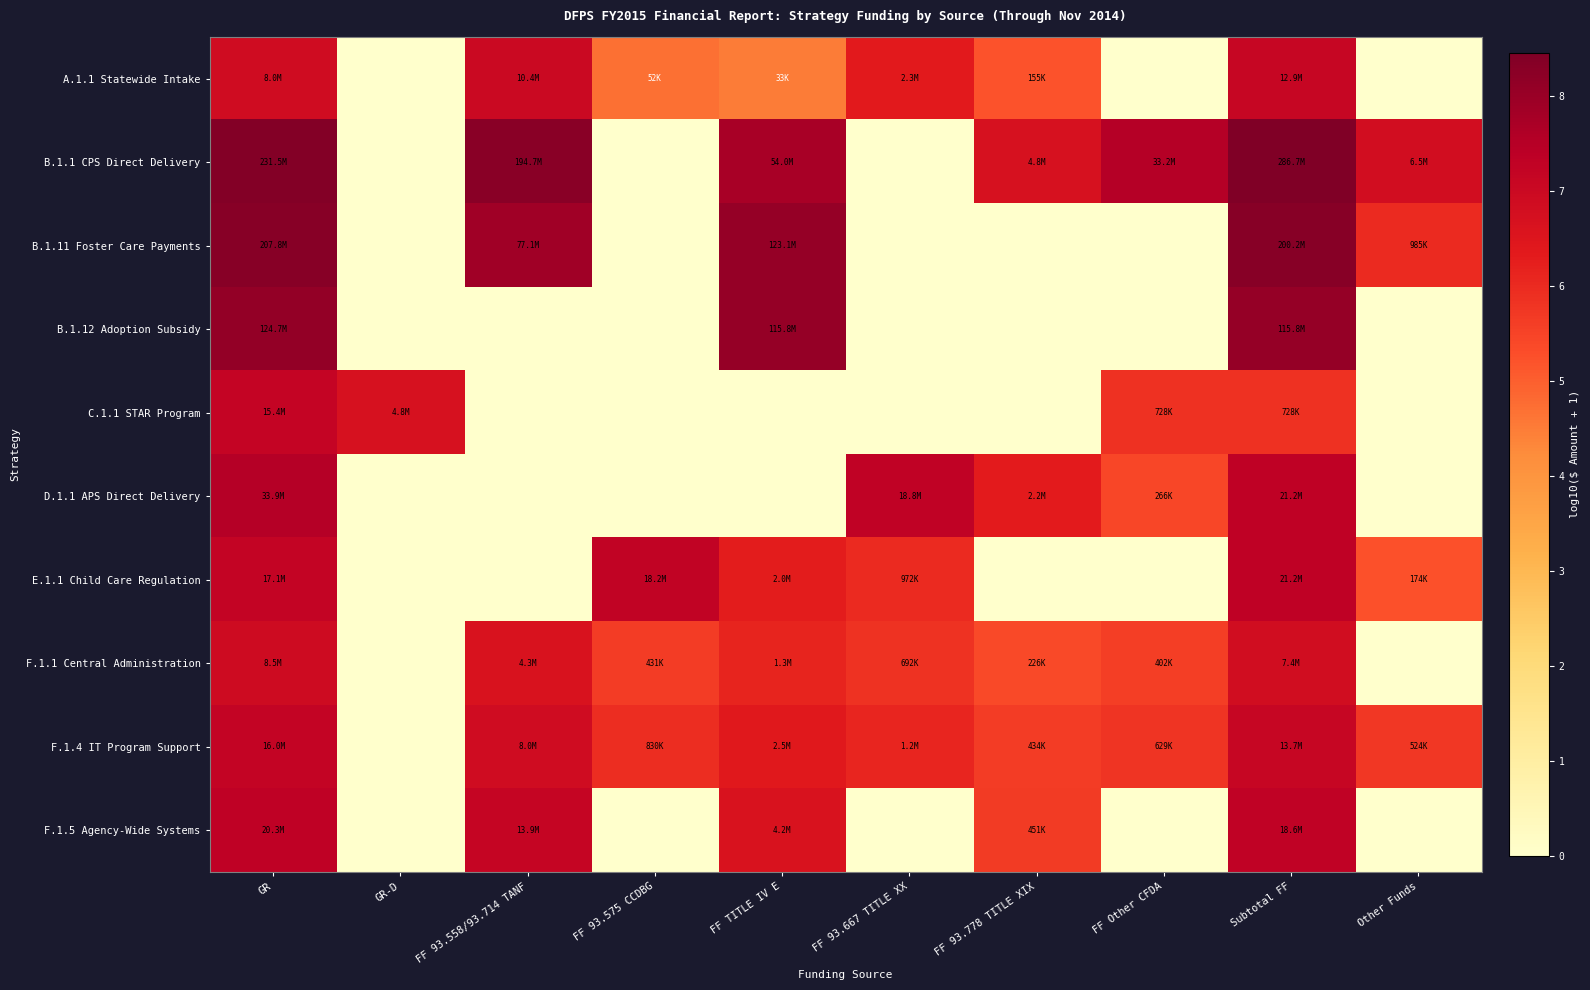

Reading right to left, extract all data points from this chart.

A.1.1 Statewide Intake: Other Funds=0.0	Subtotal FF=7.1	FF Other CFDA=0.0	FF 93.778 TITLE XIX=5.2	FF 93.667 TITLE XX=6.4	FF TITLE IV E=4.5	FF 93.575 CCDBG=4.7	FF 93.558/93.714 TANF=7.0	GR-D=0.0	GR=6.9
B.1.1 CPS Direct Delivery: Other Funds=6.8	Subtotal FF=8.5	FF Other CFDA=7.5	FF 93.778 TITLE XIX=6.7	FF 93.667 TITLE XX=0.0	FF TITLE IV E=7.7	FF 93.575 CCDBG=0.0	FF 93.558/93.714 TANF=8.3	GR-D=0.0	GR=8.4
B.1.11 Foster Care Payments: Other Funds=6.0	Subtotal FF=8.3	FF Other CFDA=0.0	FF 93.778 TITLE XIX=0.0	FF 93.667 TITLE XX=0.0	FF TITLE IV E=8.1	FF 93.575 CCDBG=0.0	FF 93.558/93.714 TANF=7.9	GR-D=0.0	GR=8.3
B.1.12 Adoption Subsidy: Other Funds=0.0	Subtotal FF=8.1	FF Other CFDA=0.0	FF 93.778 TITLE XIX=0.0	FF 93.667 TITLE XX=0.0	FF TITLE IV E=8.1	FF 93.575 CCDBG=0.0	FF 93.558/93.714 TANF=0.0	GR-D=0.0	GR=8.1
C.1.1 STAR Program: Other Funds=0.0	Subtotal FF=5.9	FF Other CFDA=5.9	FF 93.778 TITLE XIX=0.0	FF 93.667 TITLE XX=0.0	FF TITLE IV E=0.0	FF 93.575 CCDBG=0.0	FF 93.558/93.714 TANF=0.0	GR-D=6.7	GR=7.2
D.1.1 APS Direct Delivery: Other Funds=0.0	Subtotal FF=7.3	FF Other CFDA=5.4	FF 93.778 TITLE XIX=6.3	FF 93.667 TITLE XX=7.3	FF TITLE IV E=0.0	FF 93.575 CCDBG=0.0	FF 93.558/93.714 TANF=0.0	GR-D=0.0	GR=7.5
E.1.1 Child Care Regulation: Other Funds=5.2	Subtotal FF=7.3	FF Other CFDA=0.0	FF 93.778 TITLE XIX=0.0	FF 93.667 TITLE XX=6.0	FF TITLE IV E=6.3	FF 93.575 CCDBG=7.3	FF 93.558/93.714 TANF=0.0	GR-D=0.0	GR=7.2
F.1.1 Central Administration: Other Funds=0.0	Subtotal FF=6.9	FF Other CFDA=5.6	FF 93.778 TITLE XIX=5.4	FF 93.667 TITLE XX=5.8	FF TITLE IV E=6.1	FF 93.575 CCDBG=5.6	FF 93.558/93.714 TANF=6.6	GR-D=0.0	GR=6.9
F.1.4 IT Program Support: Other Funds=5.7	Subtotal FF=7.1	FF Other CFDA=5.8	FF 93.778 TITLE XIX=5.6	FF 93.667 TITLE XX=6.1	FF TITLE IV E=6.4	FF 93.575 CCDBG=5.9	FF 93.558/93.714 TANF=6.9	GR-D=0.0	GR=7.2
F.1.5 Agency-Wide Systems: Other Funds=0.0	Subtotal FF=7.3	FF Other CFDA=0.0	FF 93.778 TITLE XIX=5.7	FF 93.667 TITLE XX=0.0	FF TITLE IV E=6.6	FF 93.575 CCDBG=0.0	FF 93.558/93.714 TANF=7.1	GR-D=0.0	GR=7.3